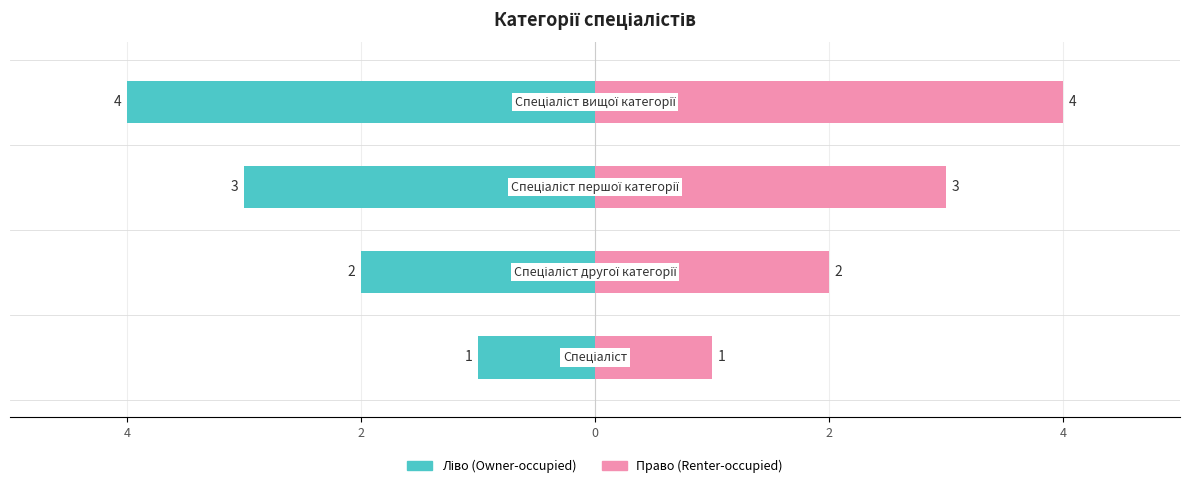

Reading left to right, transcribe all the data shown in this chart.

Ідентифікатор (ліво): -1	-2	-3	-4
Ідентифікатор (право): 1	2	3	4